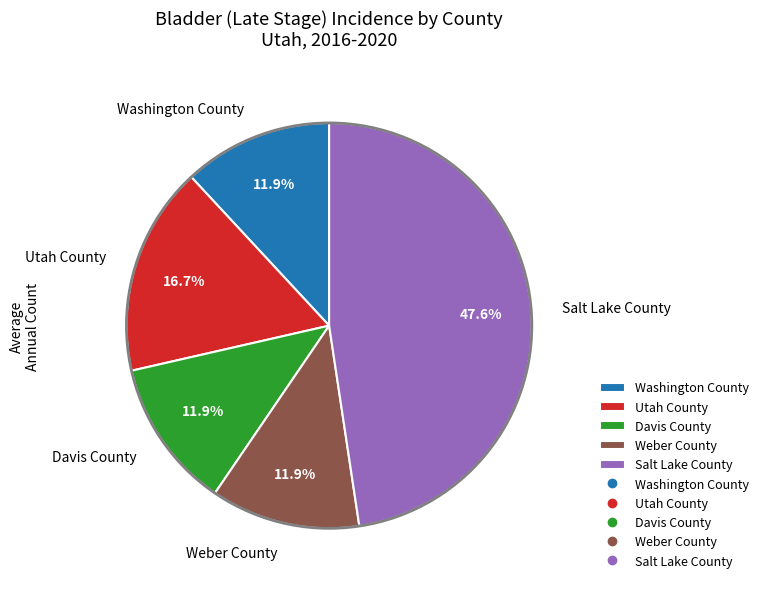

Between Salt Lake County and Davis County, which is larger?

Salt Lake County